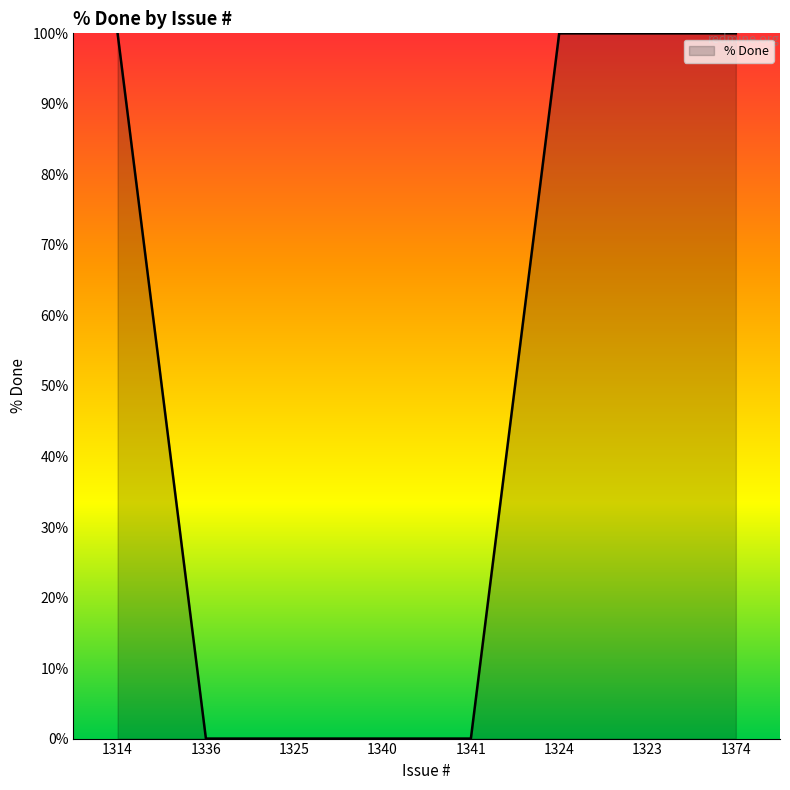

What is the greatest value displayed?

100